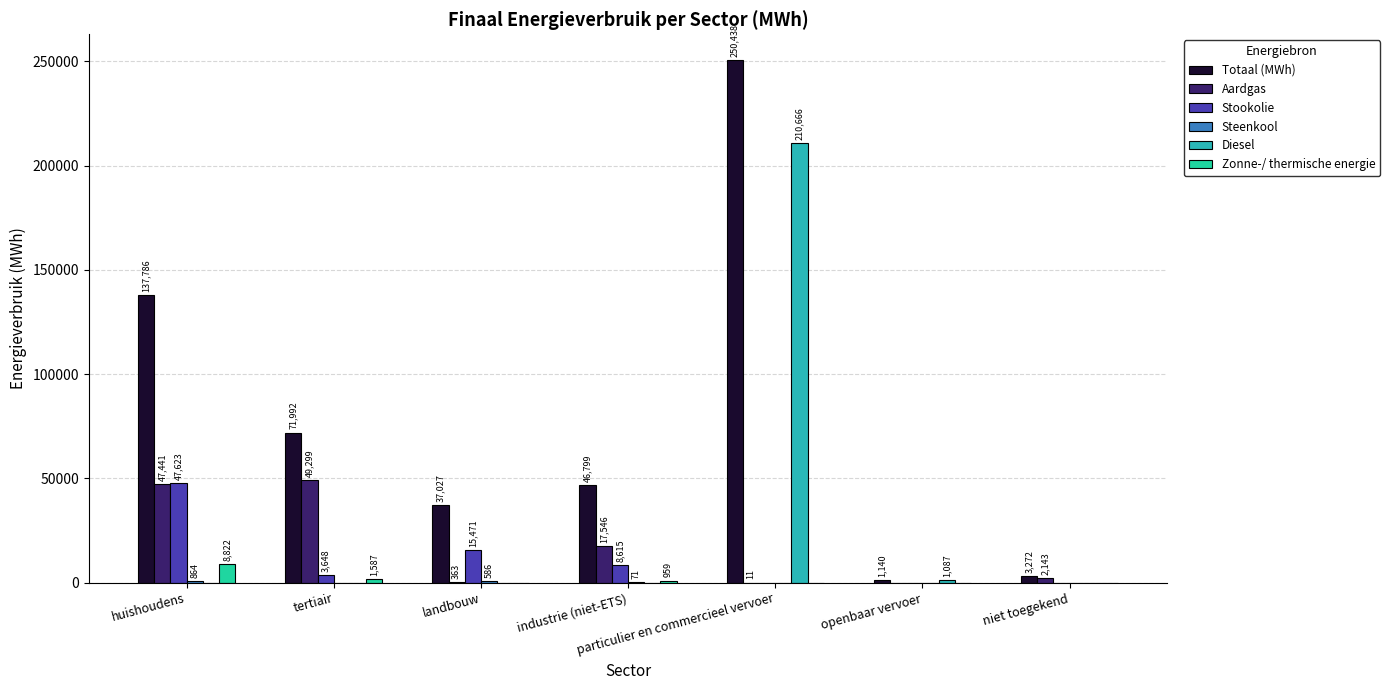

Does the chart contain stacked bars?

No